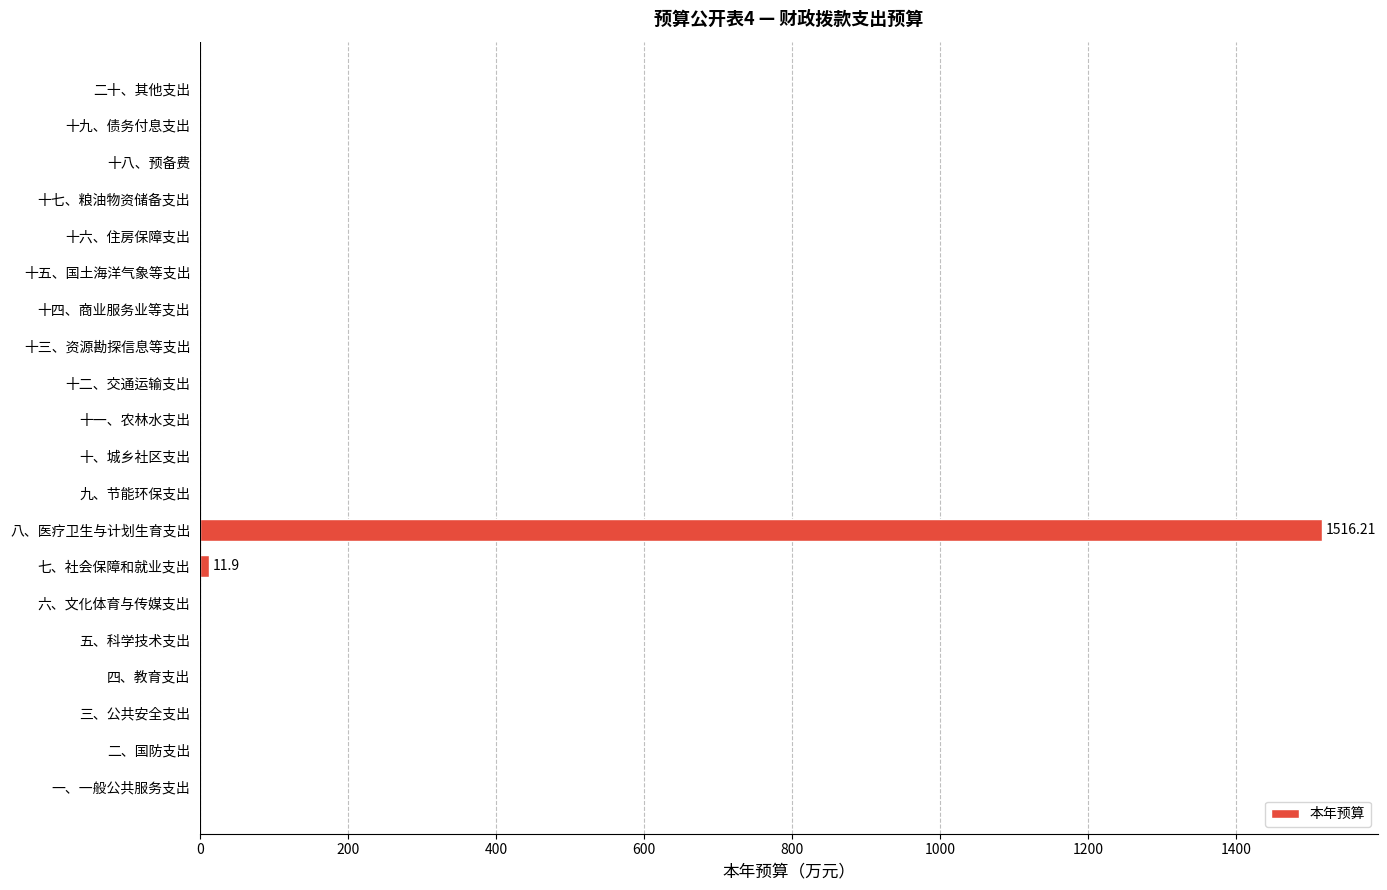

What is the sum of all values?

1528.1